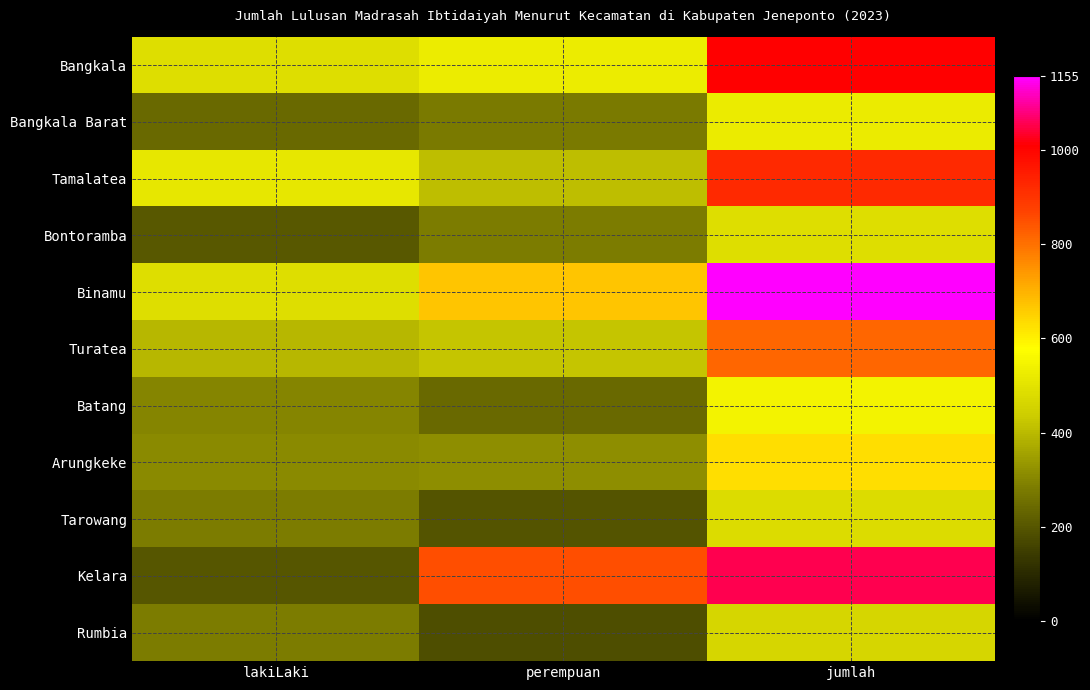

At which category does the chart reach its peak across all series?

jumlah